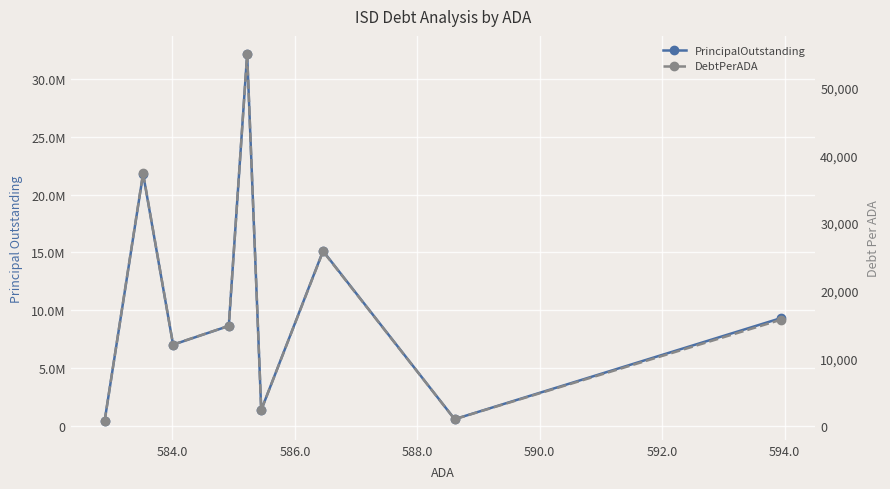

Reading right to left, what are all the values shown in this chart?

PrincipalOutstanding: 379000.0	21805000.0	7020000.0	8645000.0	32155000.0	1365000.0	15128999.9	576000.0	9333684.0
DebtPerADA: 650.2	37368.0	12020.3	14779.8	54945.1	2331.5	25797.2	978.6	15714.6